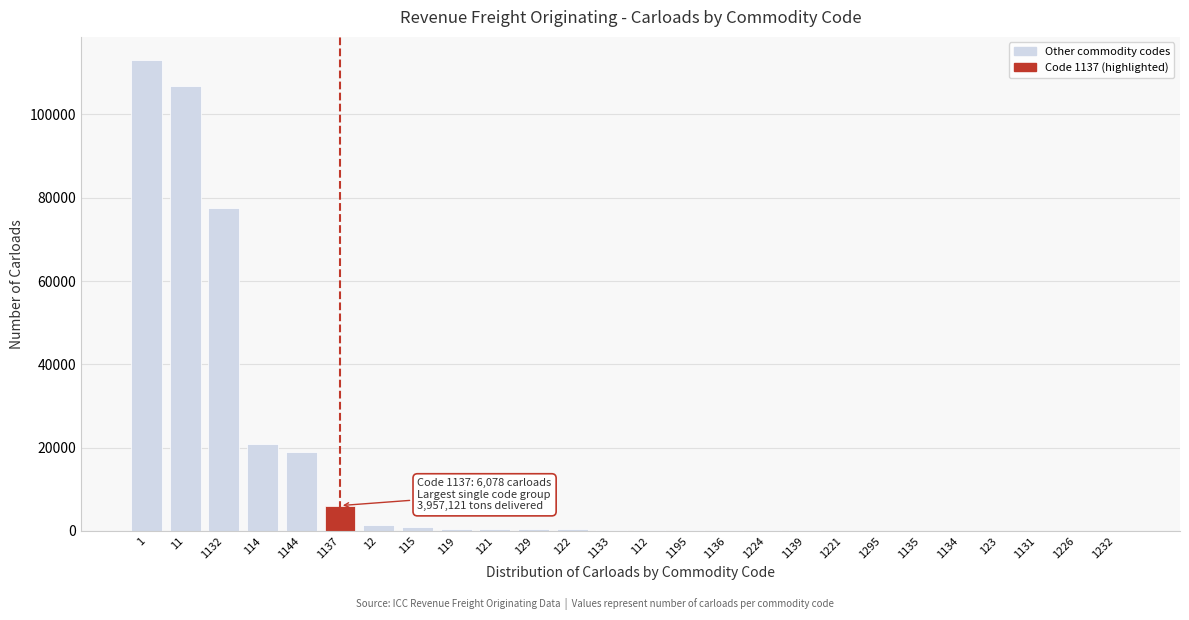

The value at 1132 is 22398. True or false?

False